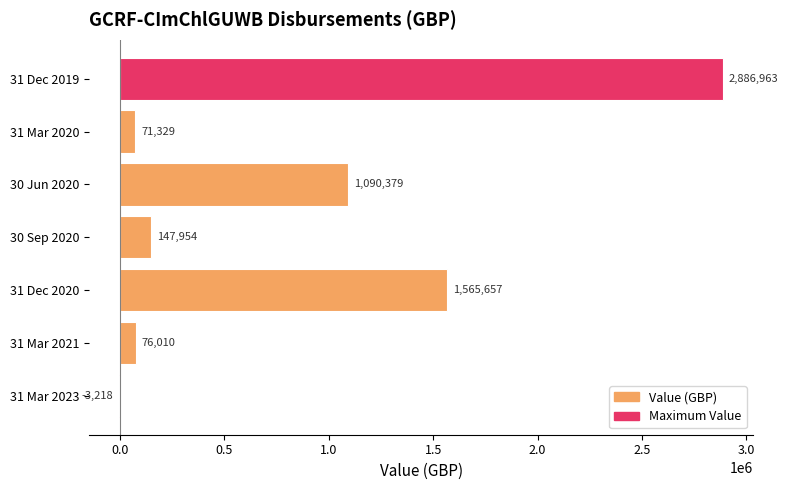

What is the greatest value displayed?

2886962.9